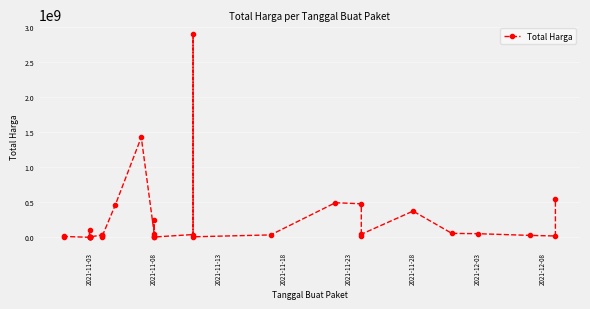

How many series are shown in this chart?

1